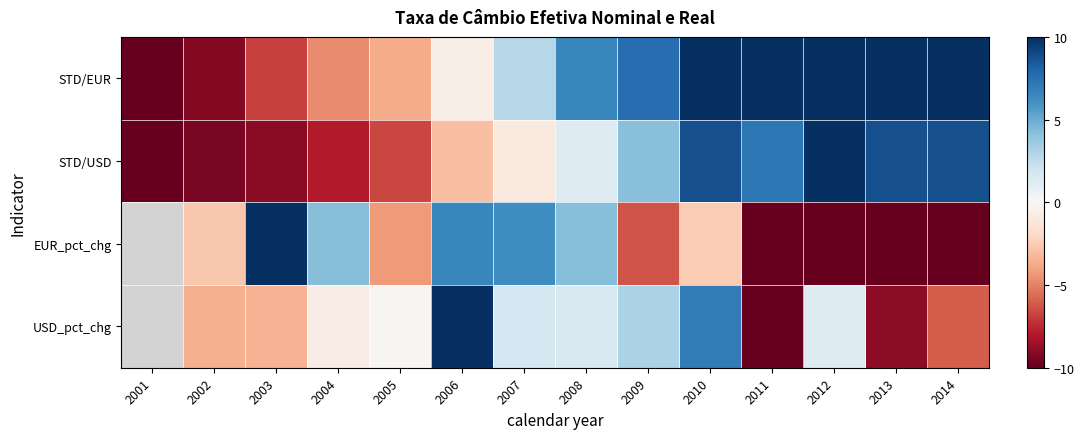

List the series in order of their peak value, lowest first.

STD/EUR, STD/USD, EUR_pct_chg, USD_pct_chg